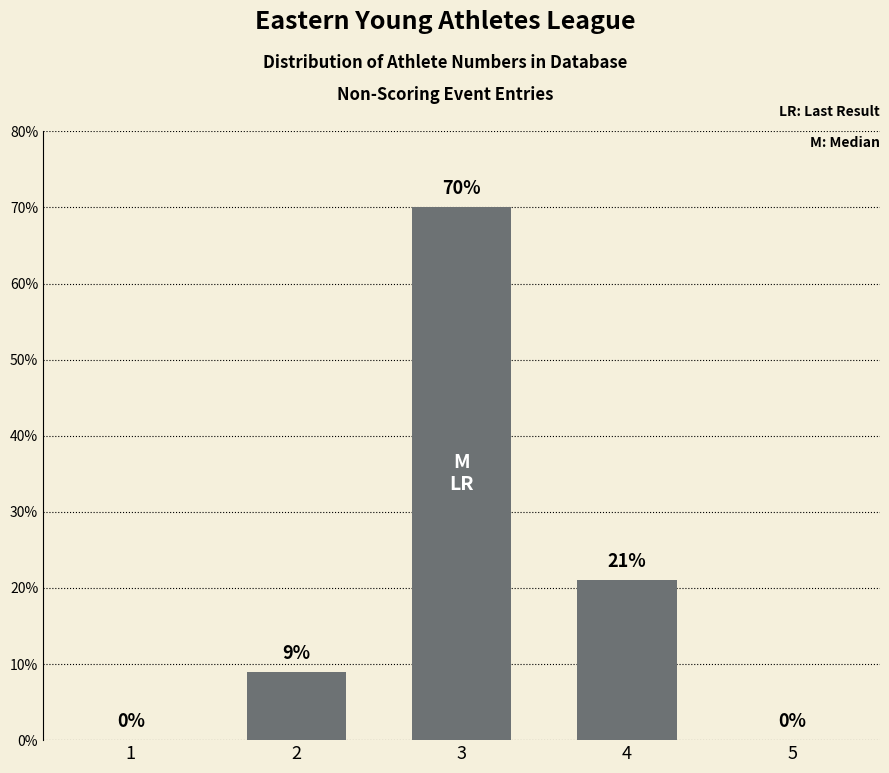

Reading right to left, extract all data points from this chart.

5=0	4=21	3=70	2=9	1=0